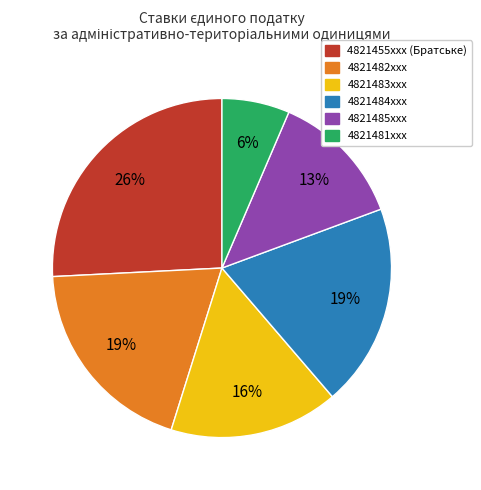

Does any single category account for the majority?

No